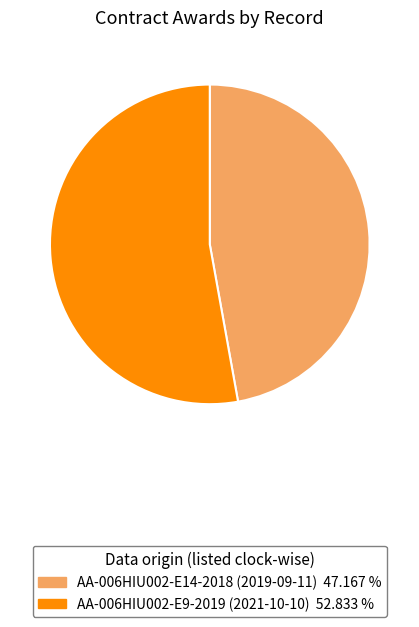

Combined, do AA-006HIU002-E14-2018 (2019-09-11) and AA-006HIU002-E9-2019 (2021-10-10) account for over 50%?

Yes